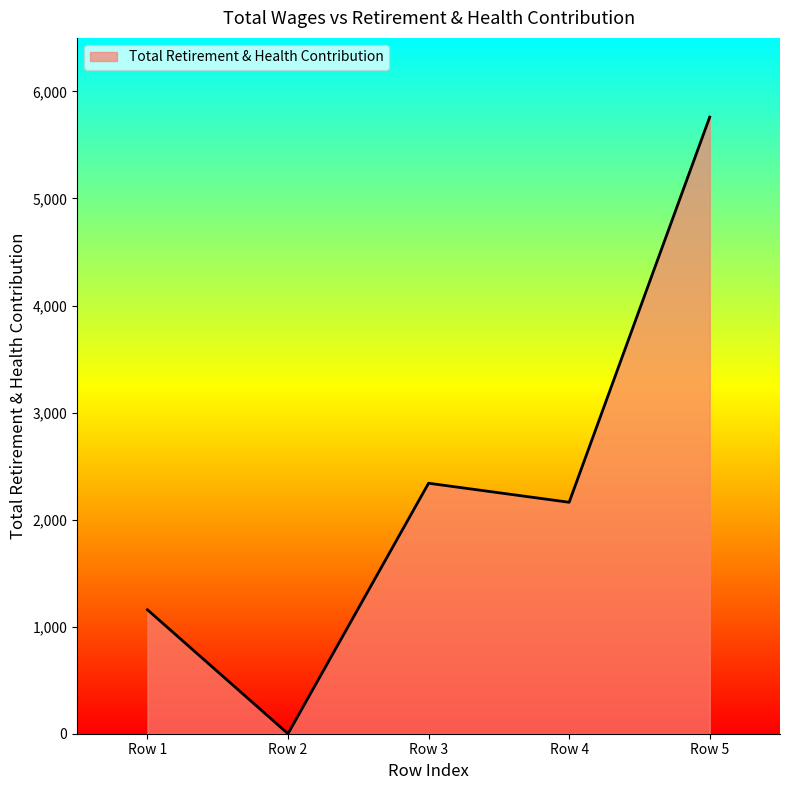

What is the sum of all values?

11420